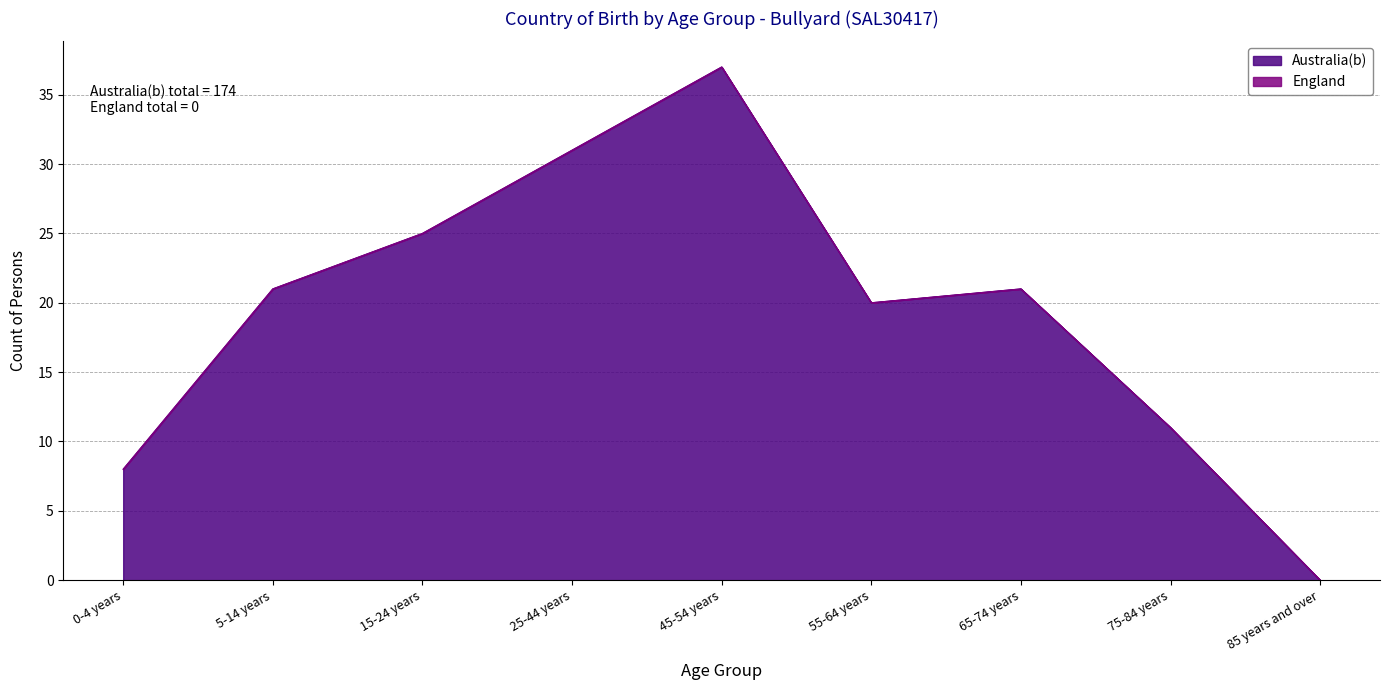

What is the change in value from 5-14 years to 25-44 years?

+10